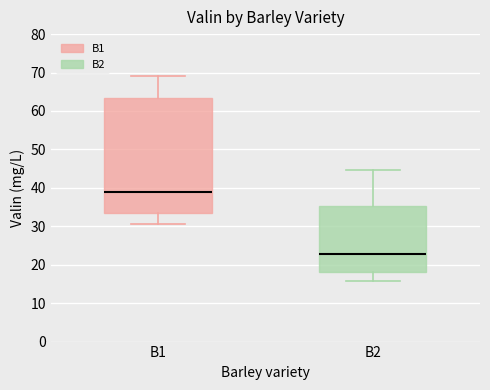

Reading left to right, transcribe this box plot: for each box, give where its median line is, the range the box spans, and where its two whiskers end, as read against the y-axis. The values are not printed on the chart, so give them approximately, as read against the axis.

B1: median 39, box 33 to 63, whiskers 31 to 69
B2: median 23, box 18 to 35, whiskers 16 to 45